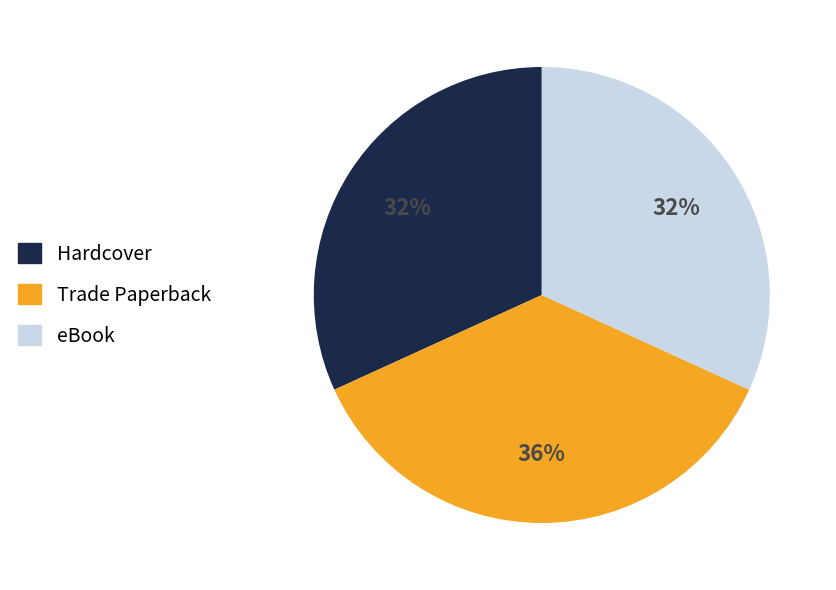

Is there any slice that represents more than half of the pie?

No